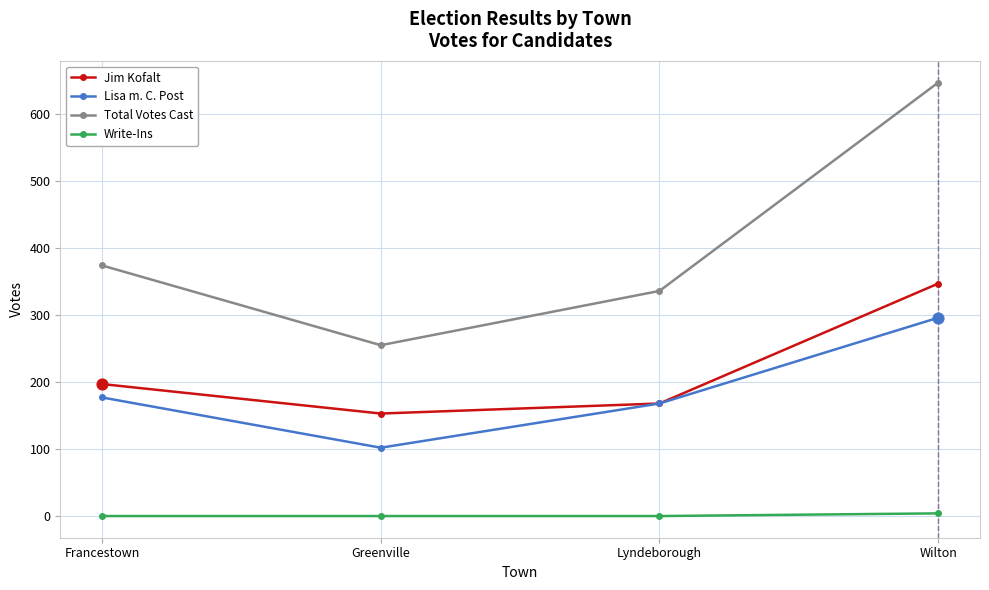

At which category is the sum across all series the highest?

Wilton